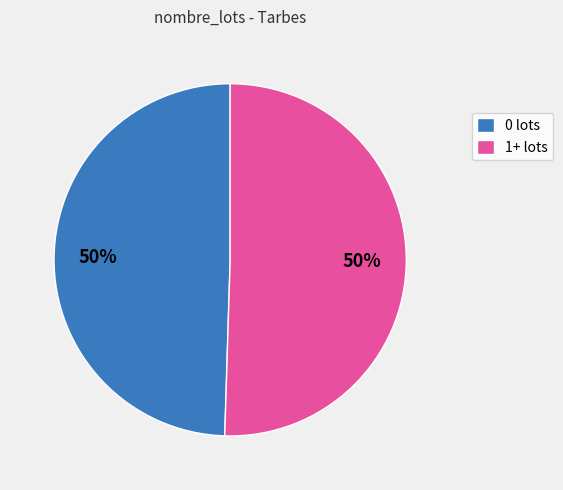

To the nearest percent, what percentage of the pie is 0 lots?

50%